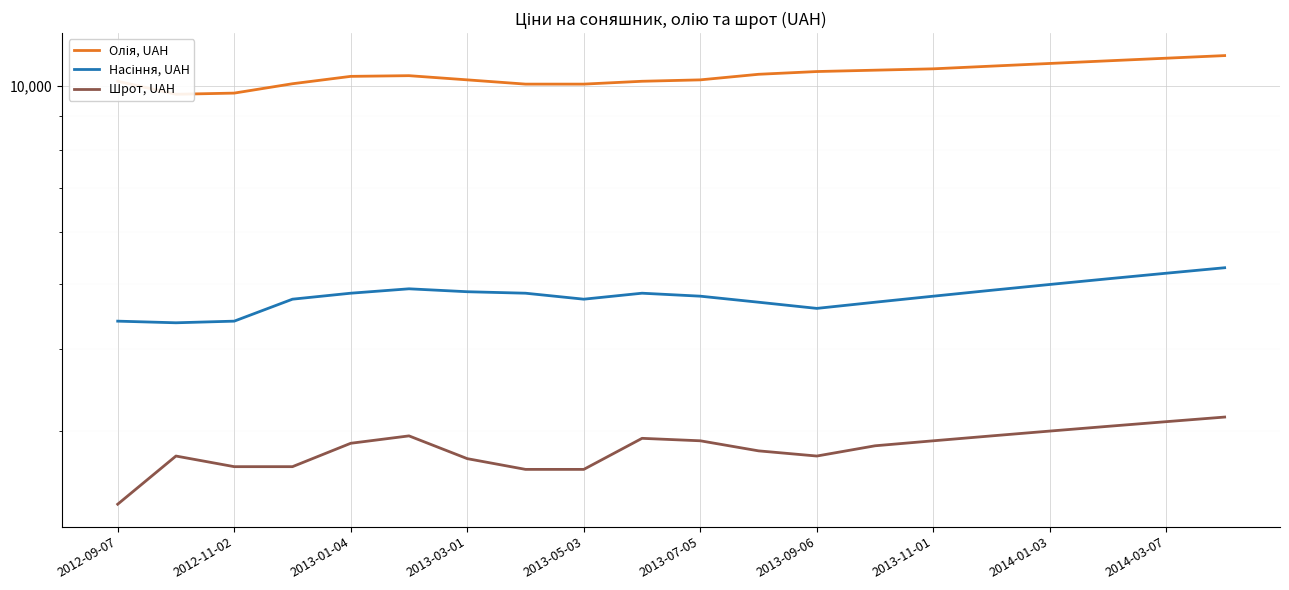

Where is Олія, UAH nearest to the value 10400?

11